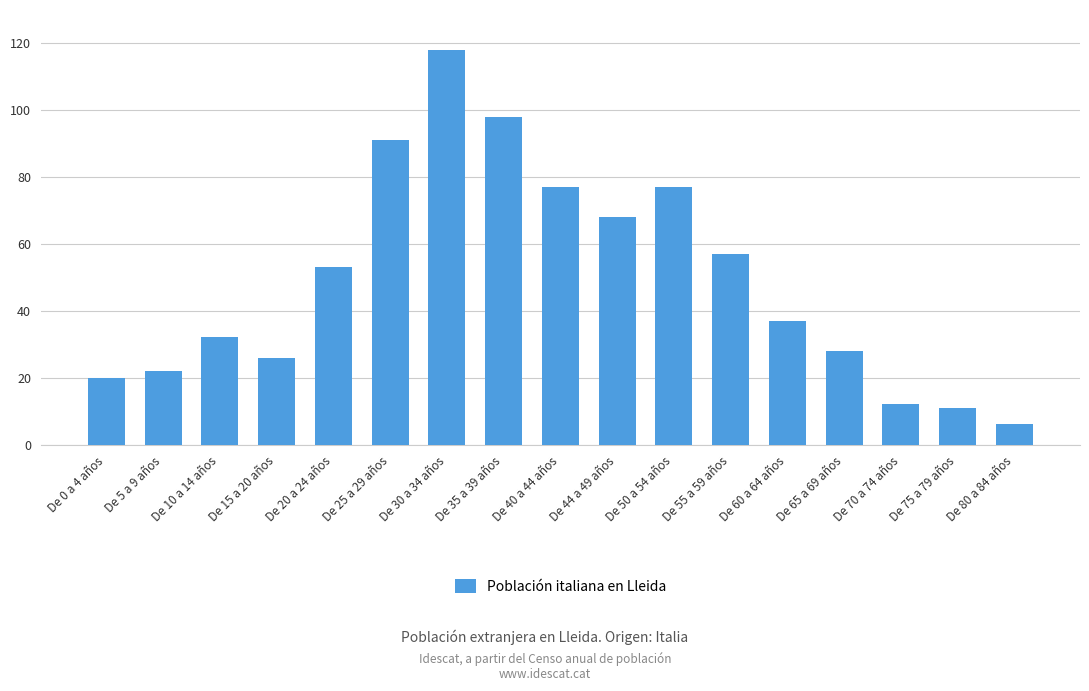

At which label does the data first exceed 37?

De 20 a 24 años